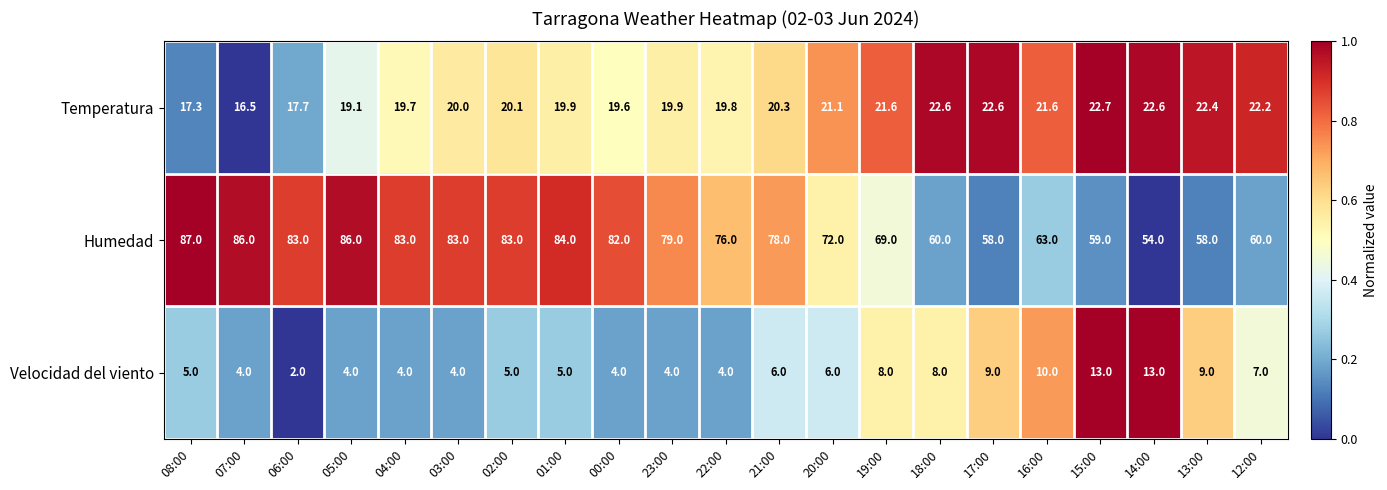

What is the difference between the maximum and minimum values in the Velocidad del viento series?

11.0